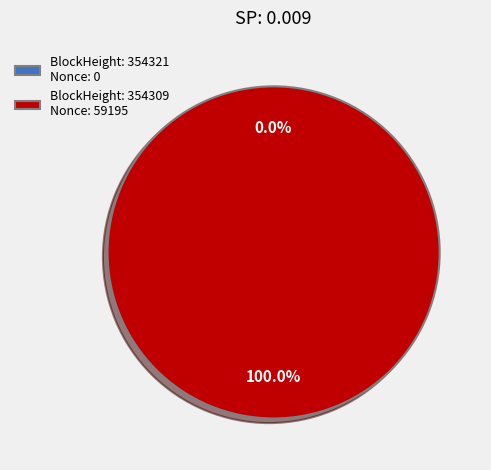

Count the number of slices in the pie.

2